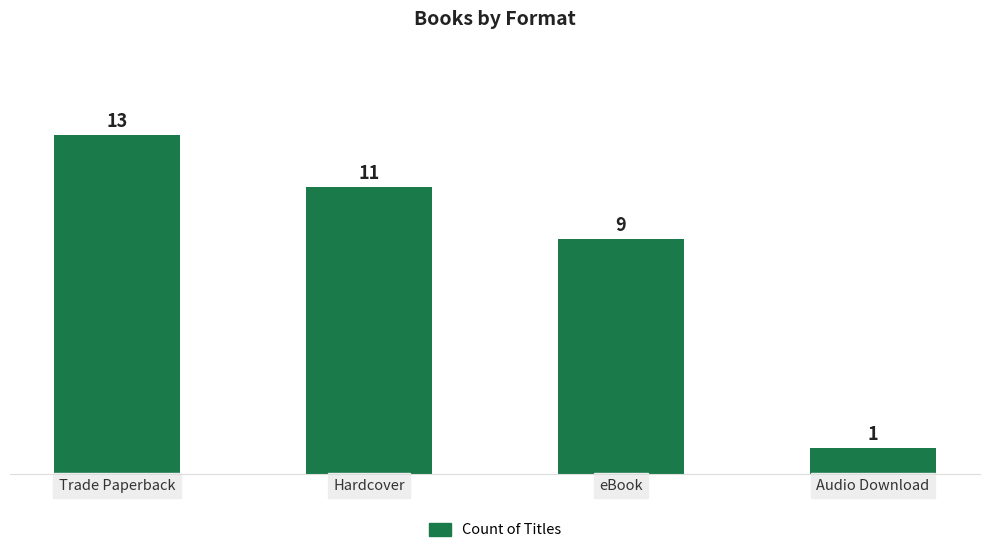

Are the bars grouped side by side (vs. stacked)?

No